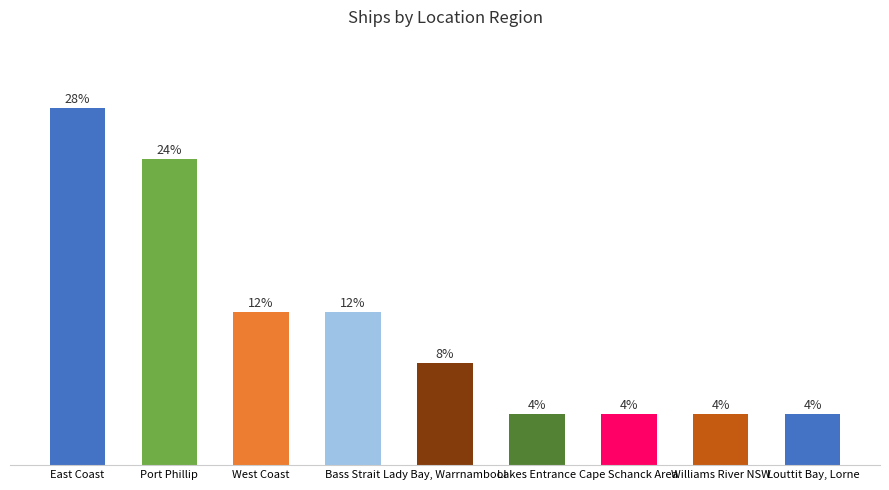

Where does the data first go above 2?

East Coast